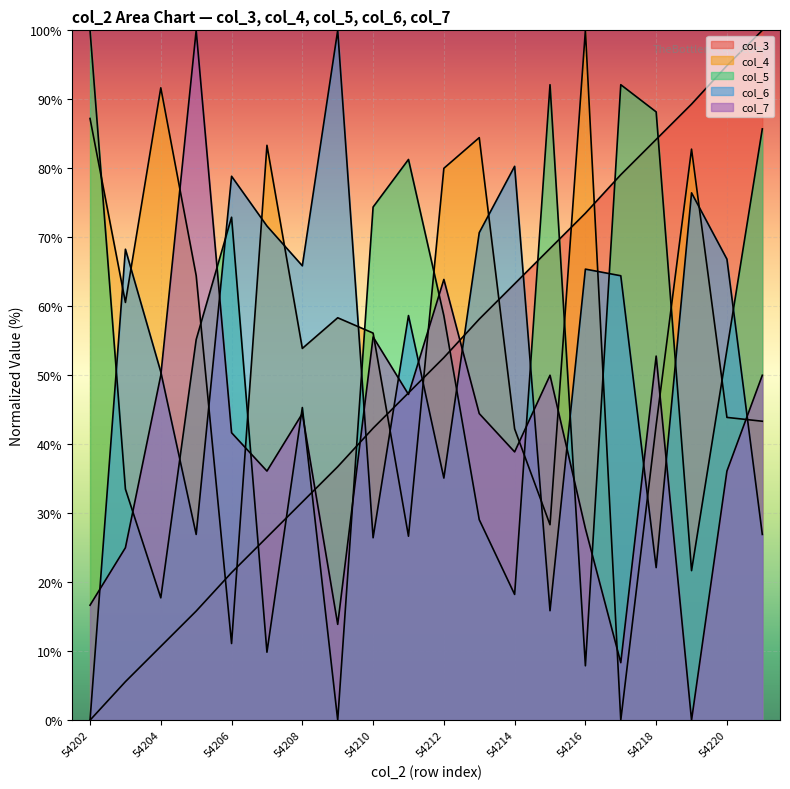

The value of col_6 at 54214 is 80.3. True or false?

True